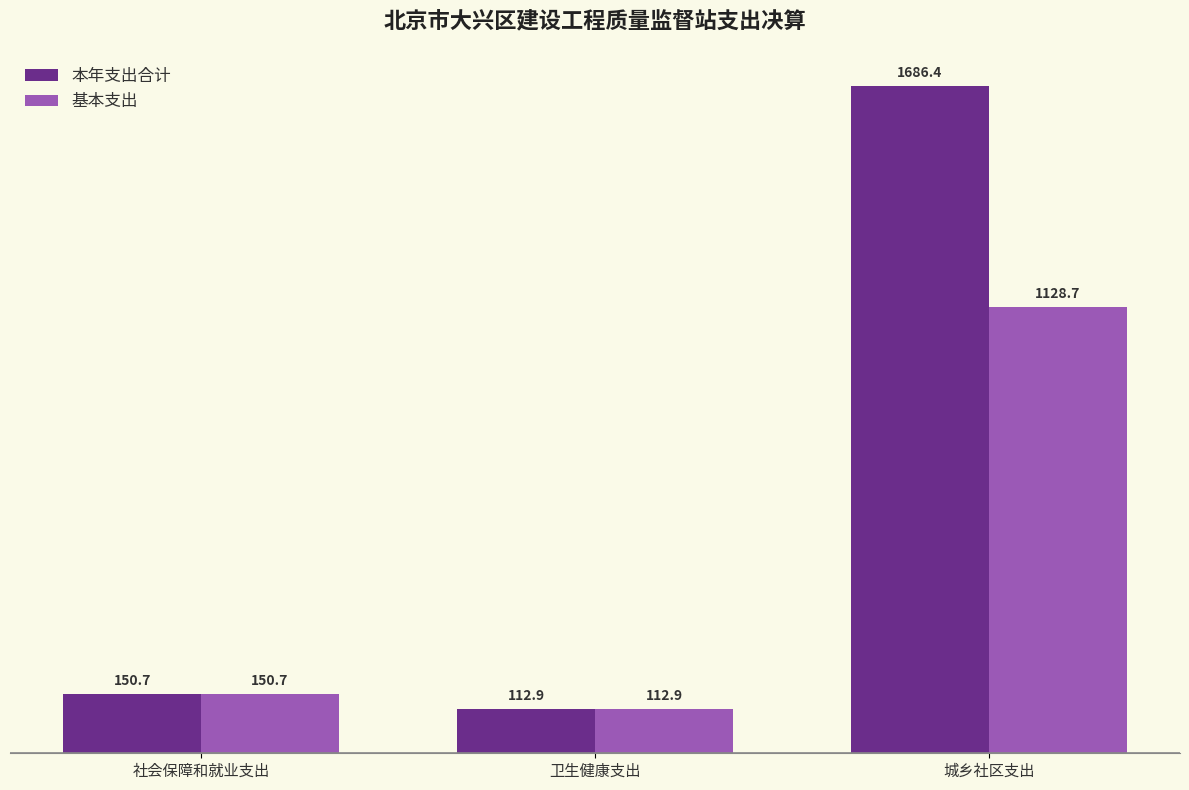

How many categories are shown in the chart?

3